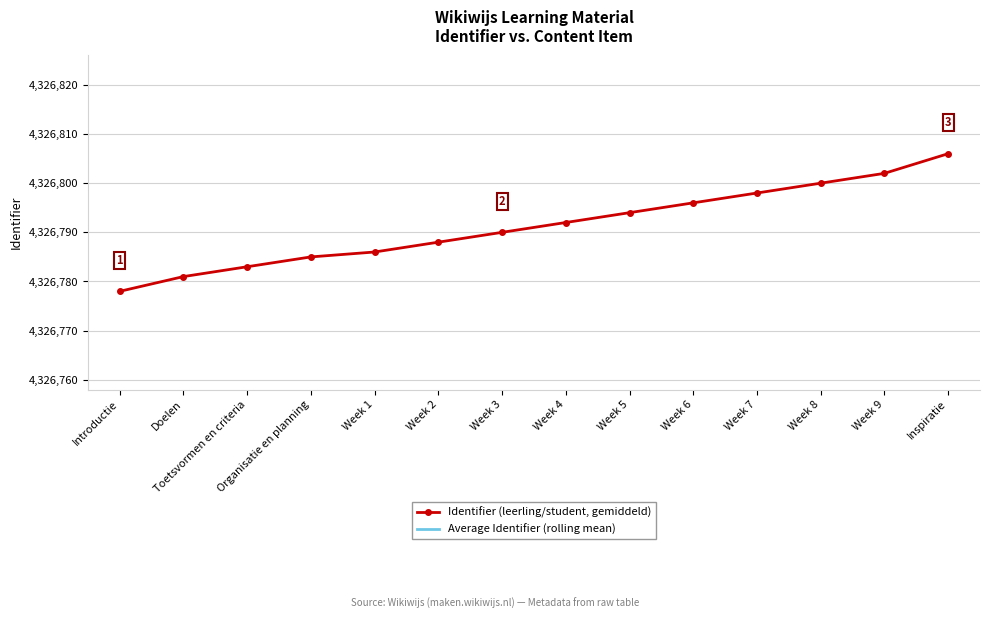

Count the number of data series in this chart.

2